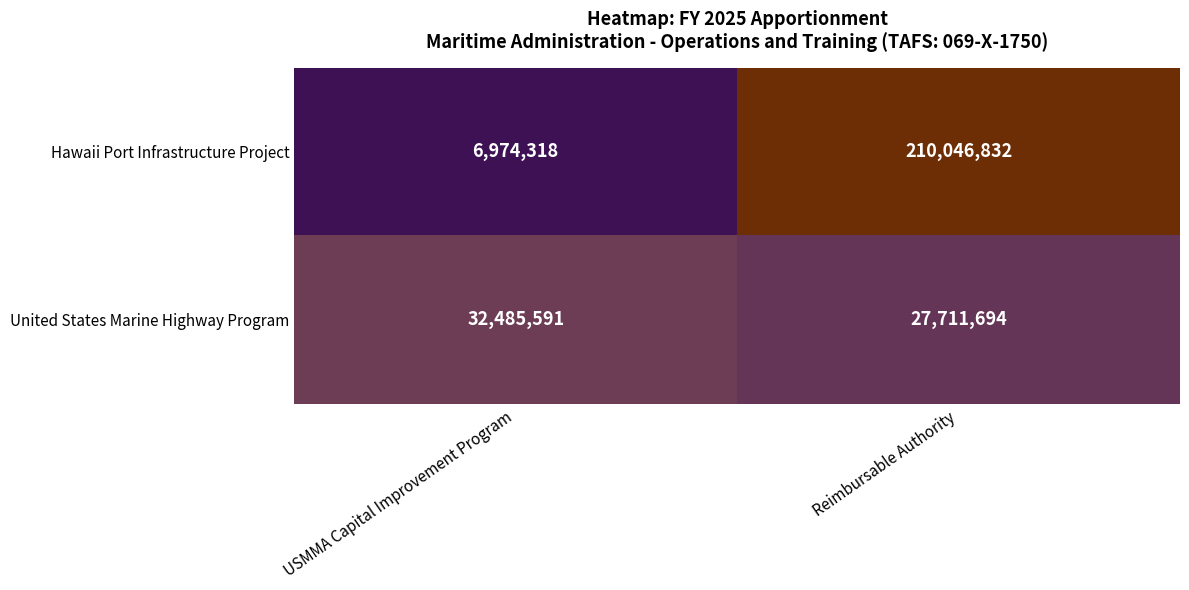

Is it true that United States Marine Highway Program equals 55502021 at USMMA Capital Improvement Program?

False